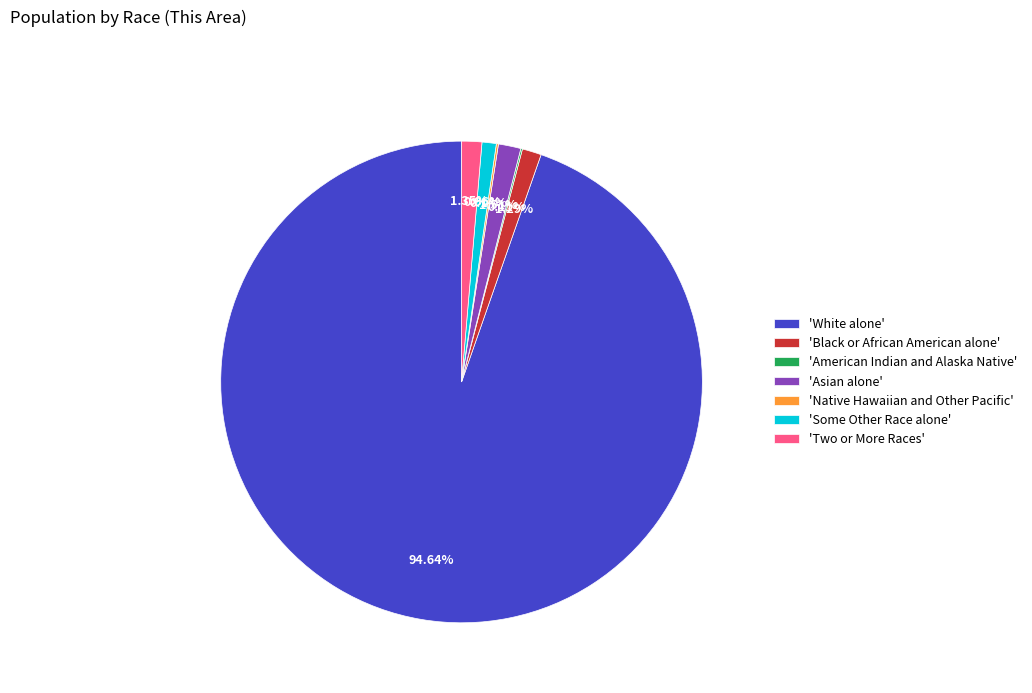

Is there a majority slice in this chart?

Yes